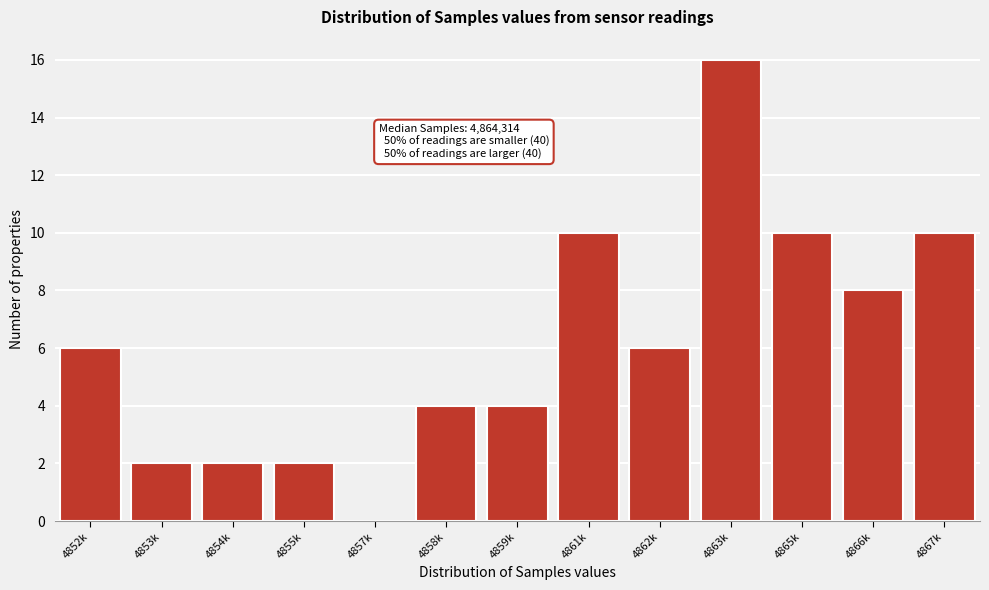

Reading left to right, extract all data points from this chart.

4852k=6	4853k=2	4854k=2	4855k=2	4857k=0	4858k=4	4859k=4	4861k=10	4862k=6	4863k=16	4865k=10	4866k=8	4867k=10